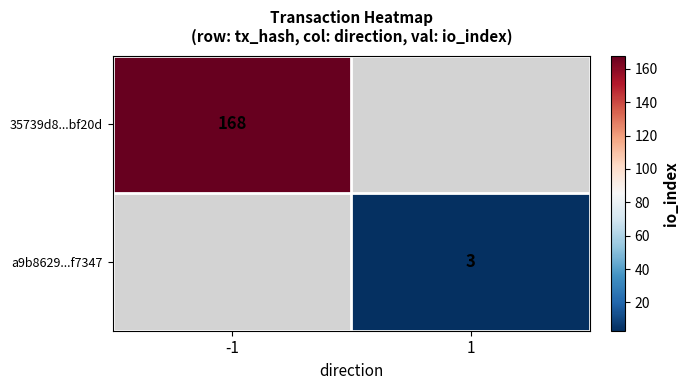

Is it true that 35739d8...bf20d equals 220 at -1?

False